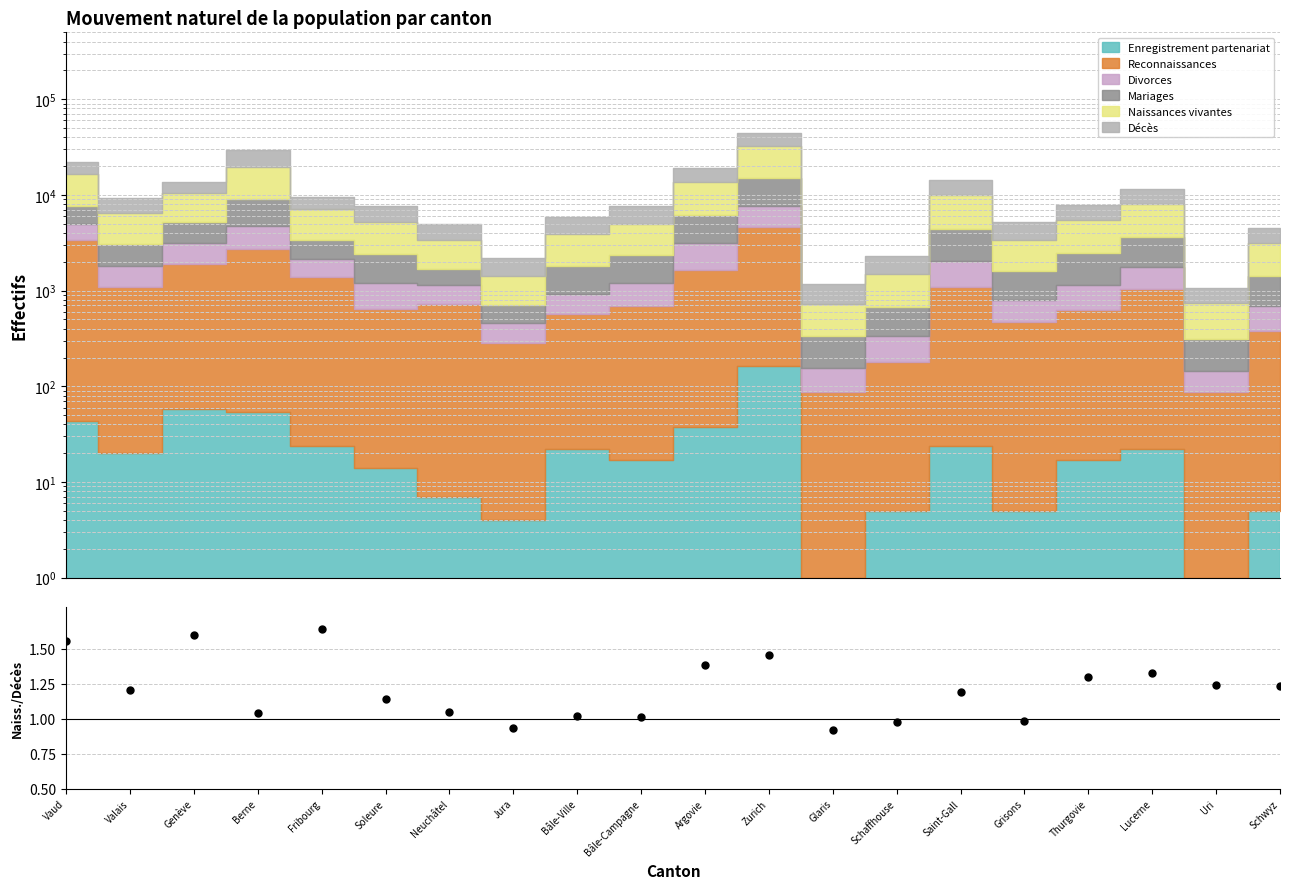

What is the change in value from Valais to Thurgovie?

+0.1